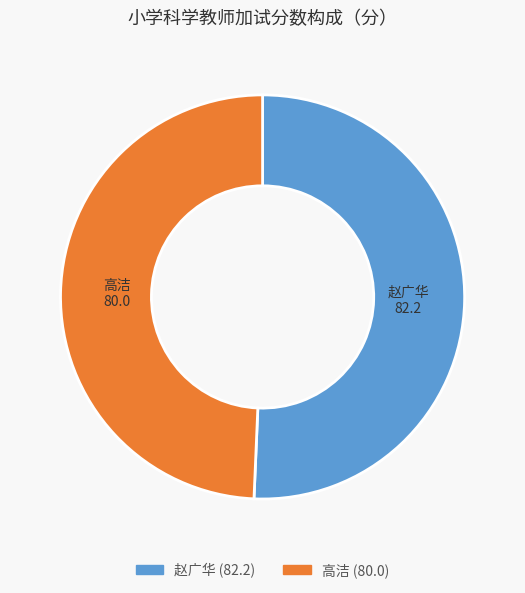

Rank the categories by value from lowest to highest.

高洁, 赵广华